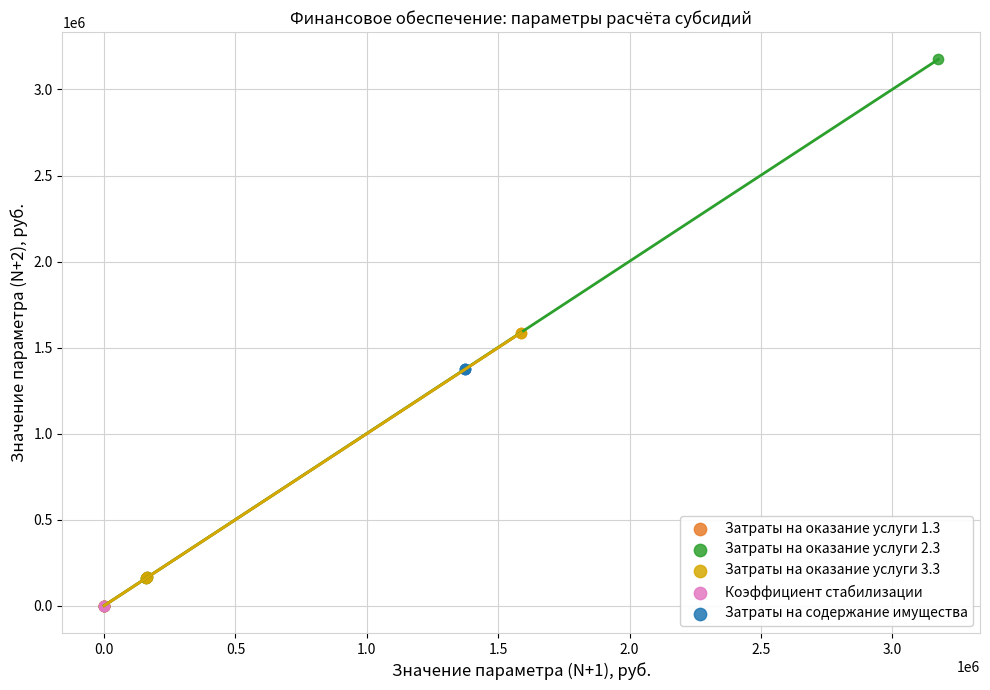

Which series contains the highest Y value?

Затраты на оказание услуги 2.3